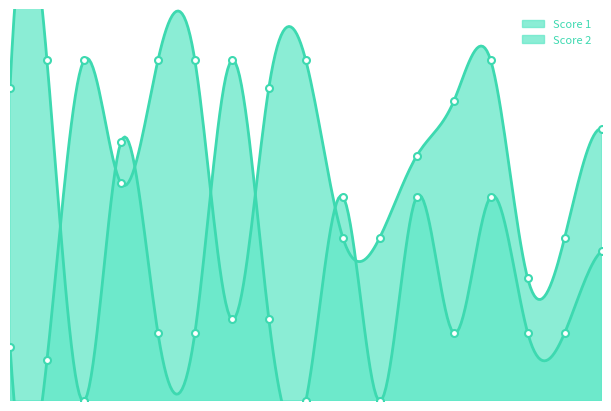

Reading left to right, extract all data points from this chart.

Score 1: 1=4	2=3	3=25	4=16	5=25	6=25	7=6	8=23	9=25	10=12	11=12	12=18	13=22	14=25	15=9	16=12	17=20
Score 2: 1=23	2=25	3=0	4=19	5=5	6=5	7=25	8=6	9=0	10=15	11=0	12=15	13=5	14=15	15=5	16=5	17=11